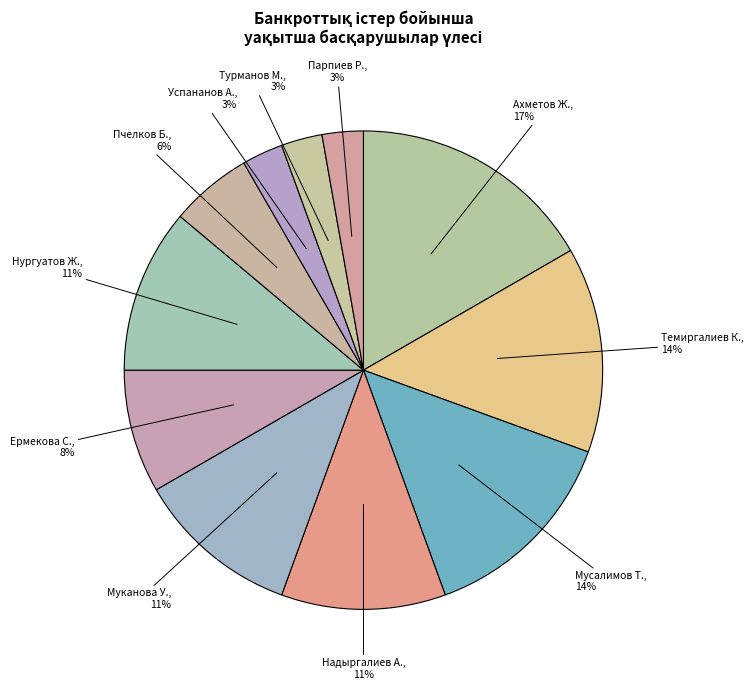

To the nearest percent, what portion does Турманов М. represent?

3%